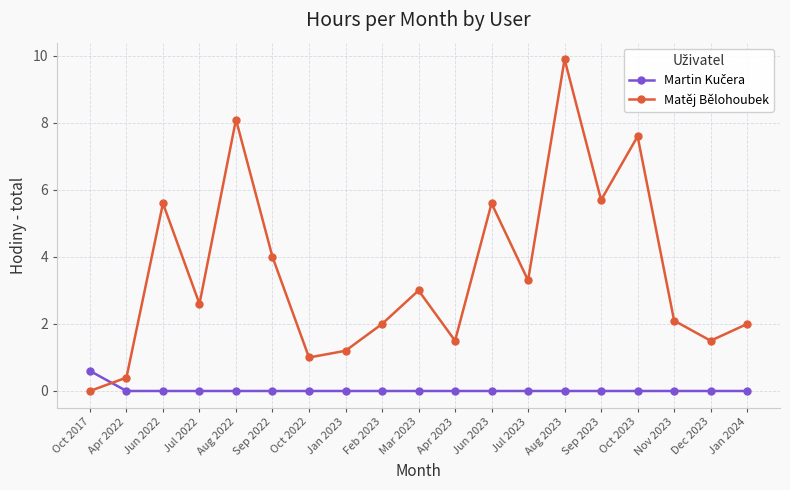

What is the difference between the highest and lowest values at Feb 2023?

2.0